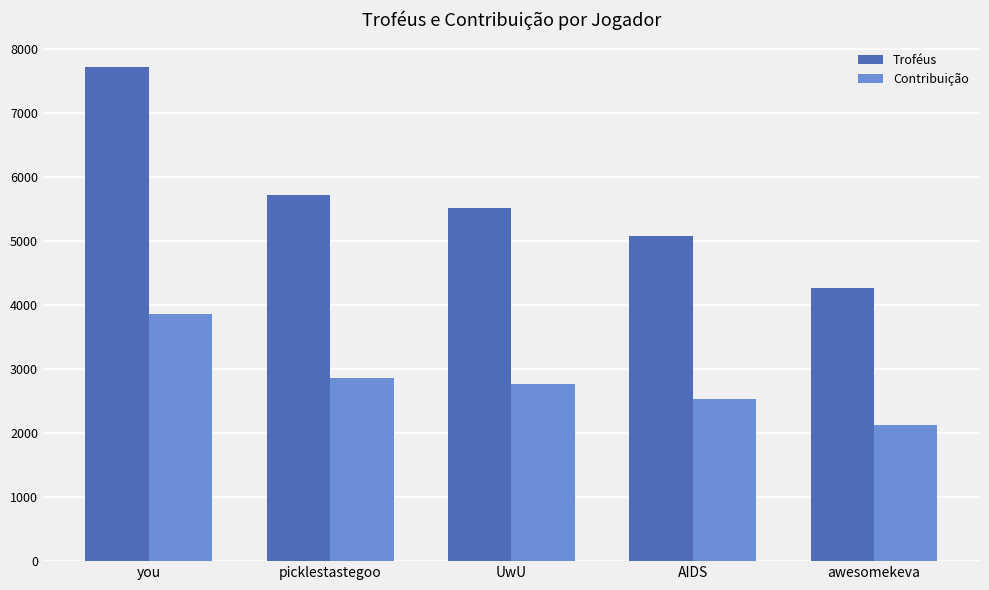

Where is Troféus nearest to the value 5990?

picklestastegoo